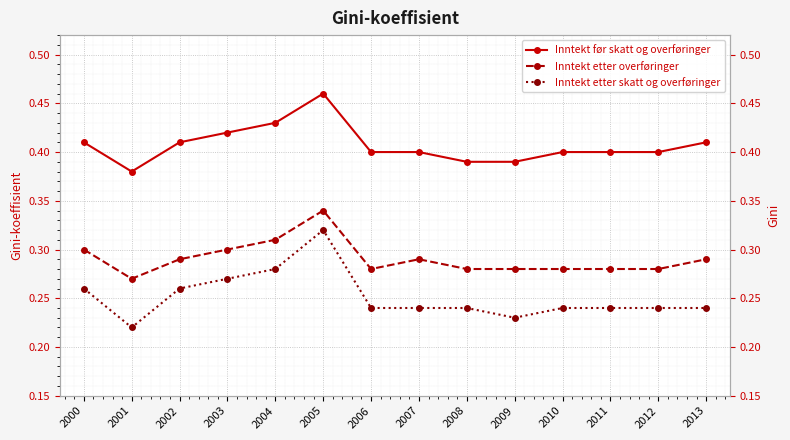

True or false: Inntekt etter skatt og overføringer has more than 1 points higher than both neighbors.

False